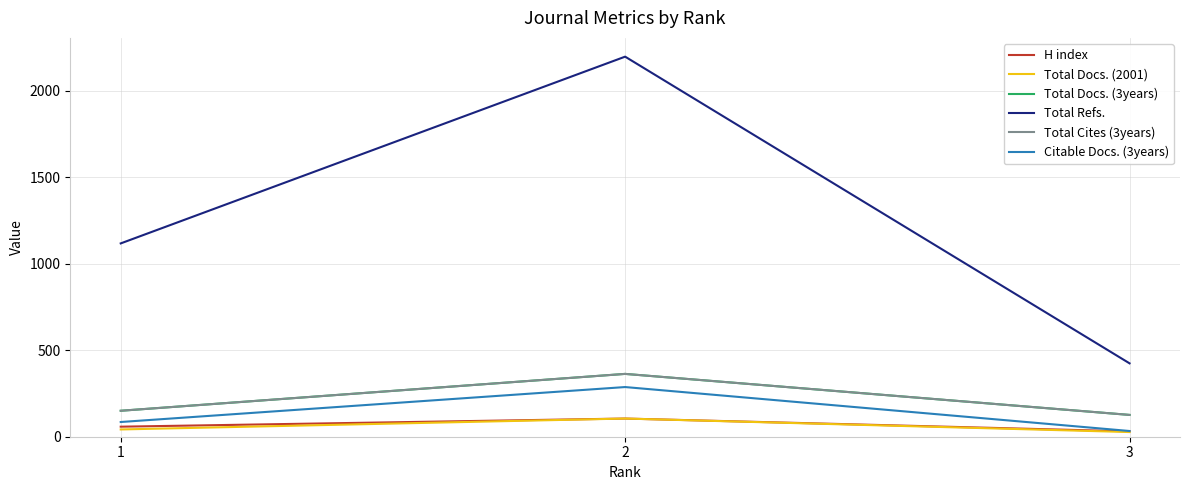

Where does the Total Docs. (2001) series first go above 42?

2